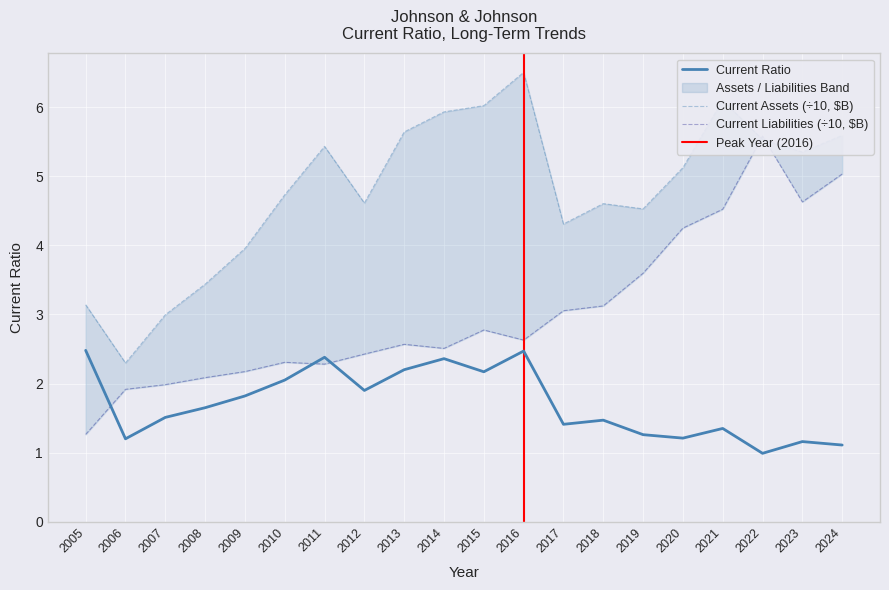

Reading left to right, extract all data points from this chart.

Current Ratio: 2.5	1.2	1.5	1.6	1.8	2.0	2.4	1.9	2.2	2.4	2.2	2.5	1.4	1.5	1.3	1.2	1.4	1.0	1.2	1.1
Current Assets (B): 3.1	2.3	3.0	3.4	4.0	4.7	5.4	4.6	5.6	5.9	6.0	6.5	4.3	4.6	4.5	5.1	6.1	5.5	5.3	5.6
Current Liabilities (B): 1.3	1.9	2.0	2.1	2.2	2.3	2.3	2.4	2.6	2.5	2.8	2.6	3.1	3.1	3.6	4.2	4.5	5.6	4.6	5.0